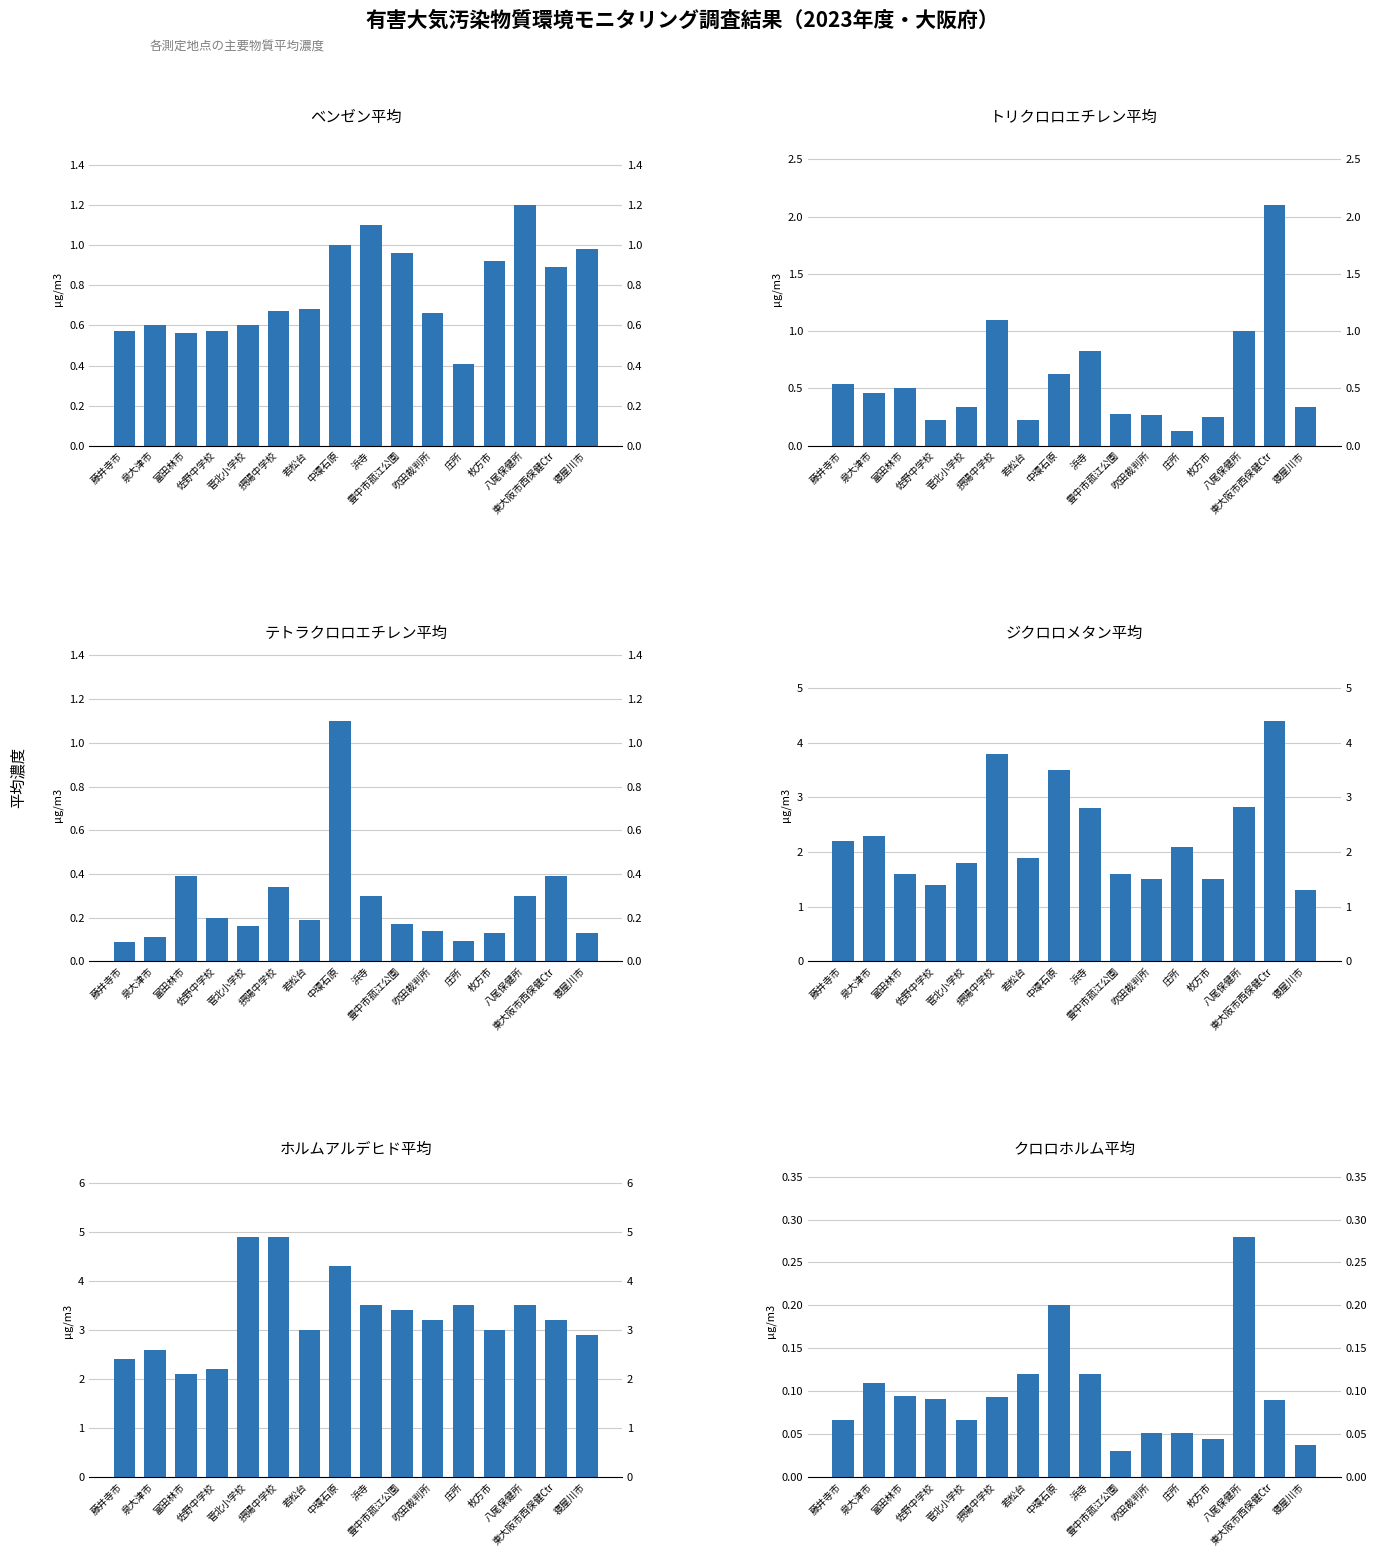

How many data points in ジクロロメタン平均 are less than 2?

8